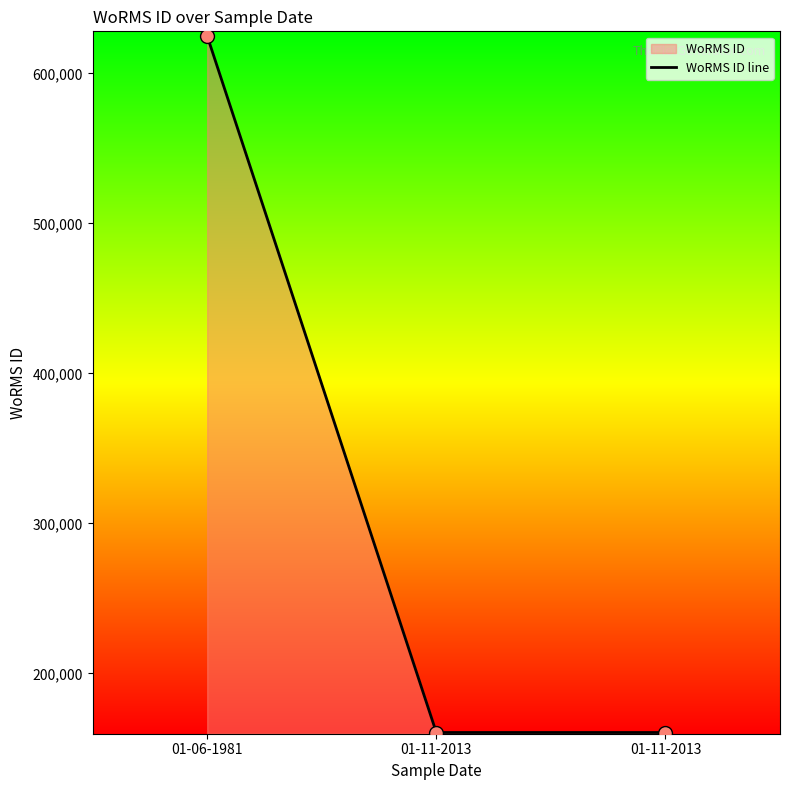

Between 01-11-2013 and 01-11-2013, which is larger?

01-11-2013